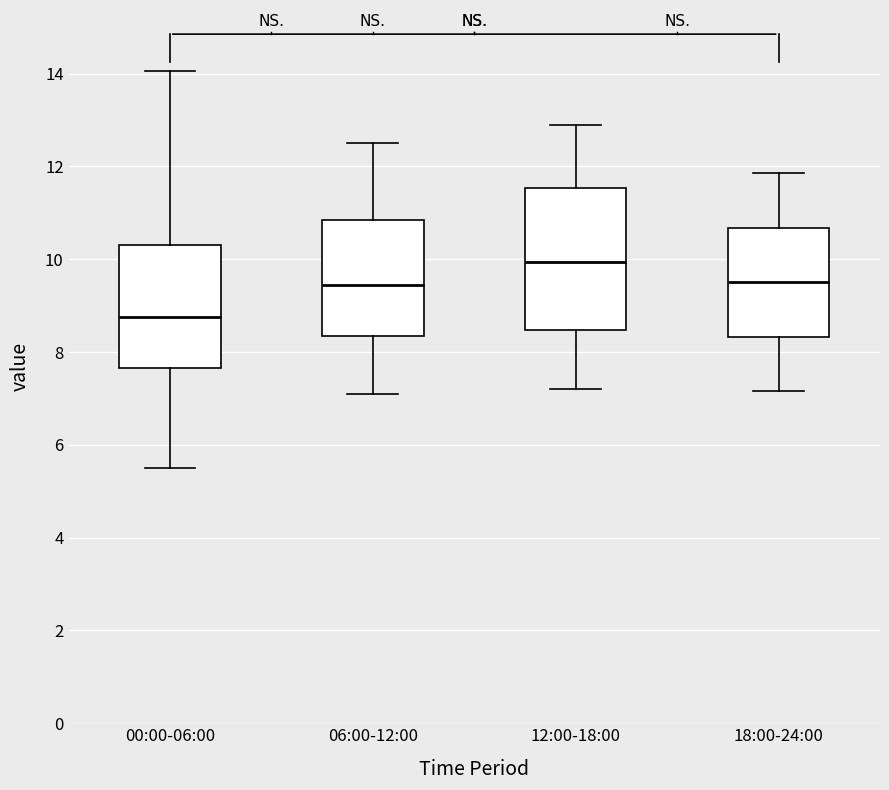

Which box is the tallest, from its lower edge to its upper edge?

12:00-18:00